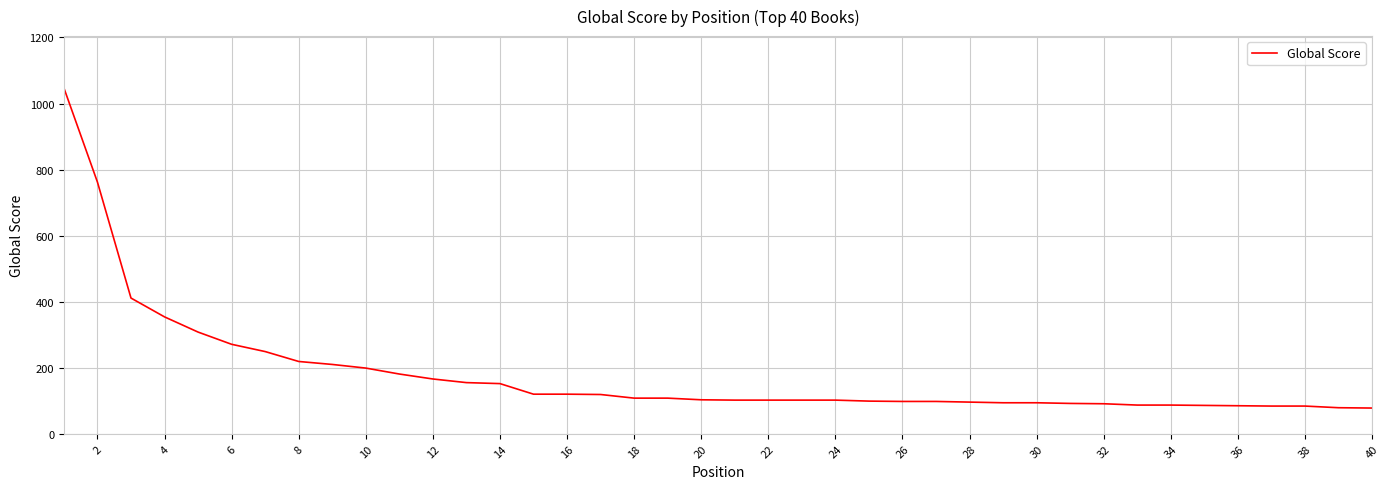

What is the difference between the maximum and minimum values?

969